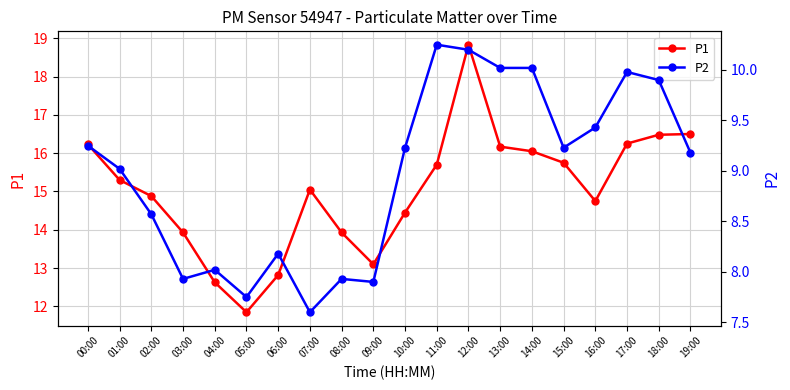

In P1, how many points are higher than both neighbors (excluding endpoints)?

2